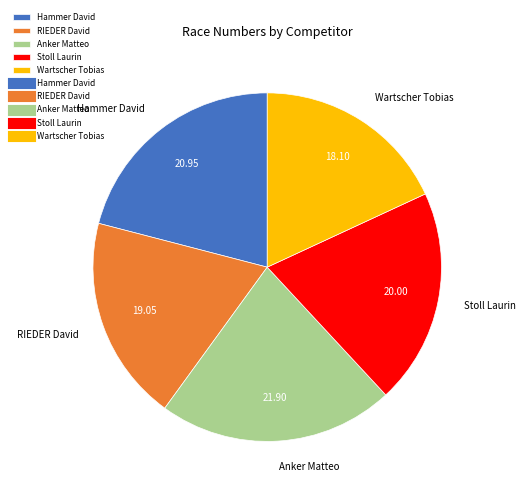

Between Anker Matteo and Hammer David, which is larger?

Anker Matteo